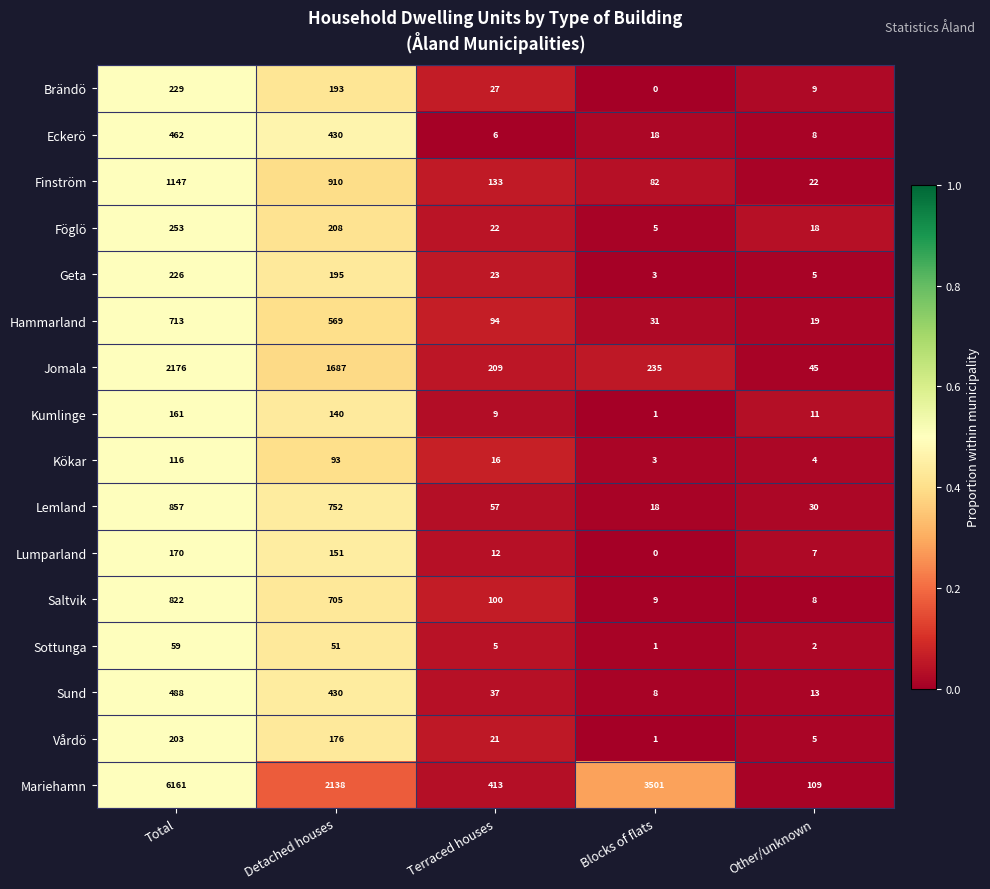

At which label does Sund first exceed 37?

Total